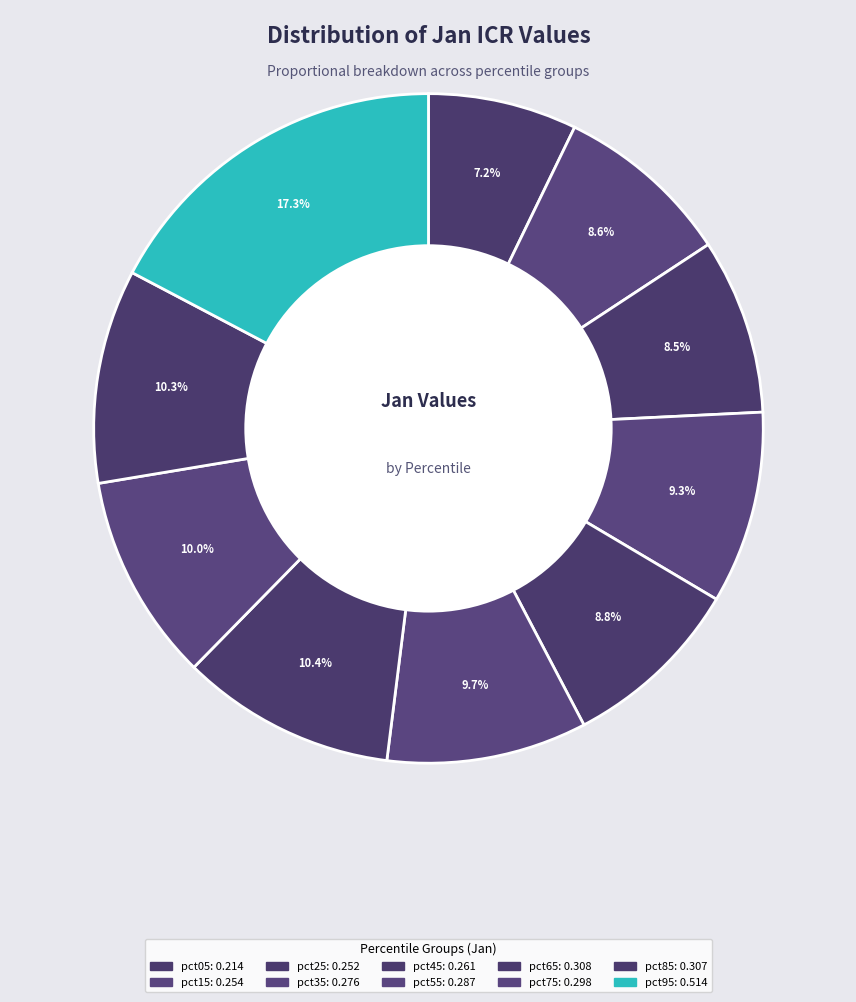

Is it true that pct05 is 7% of the pie?

True